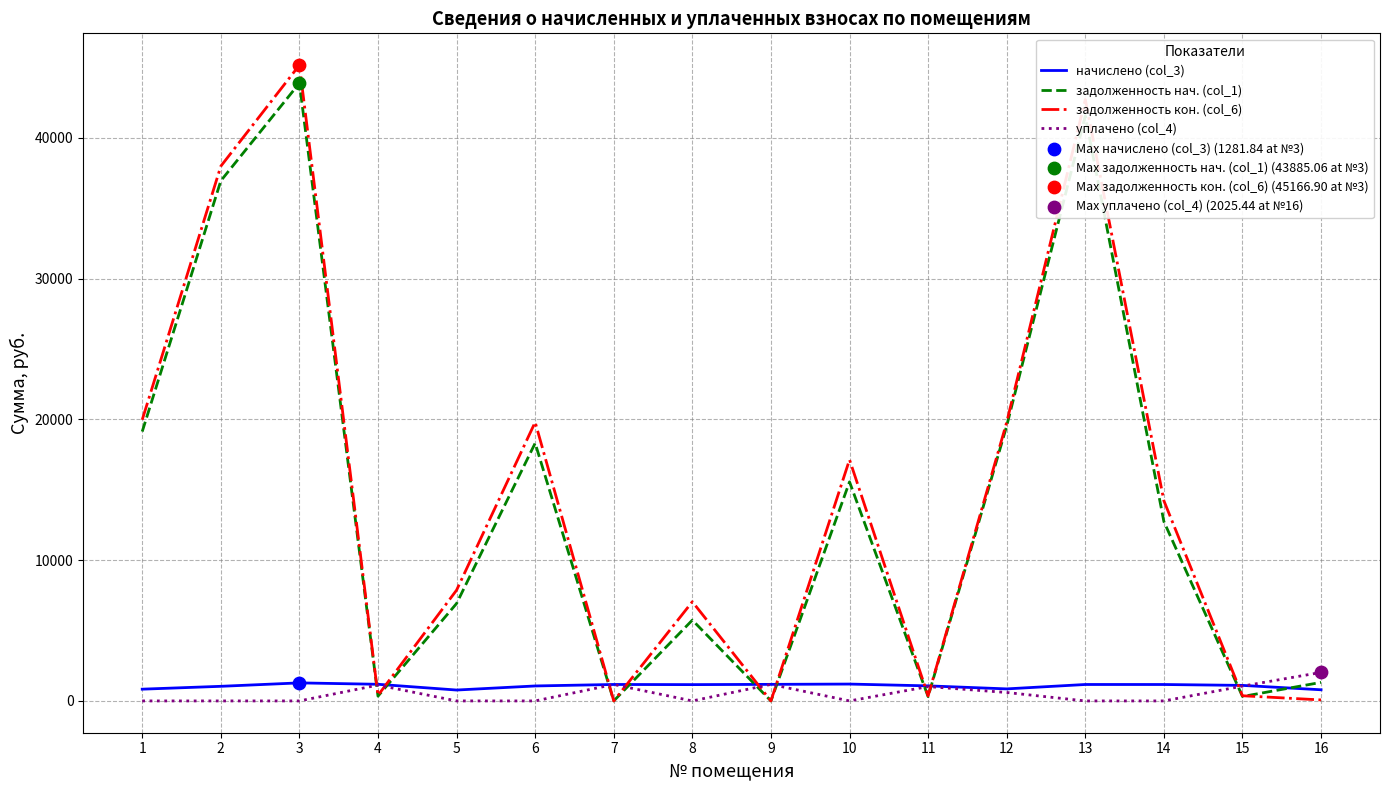

Which series has the largest total across all categories?

задолженность кон. (col_6)